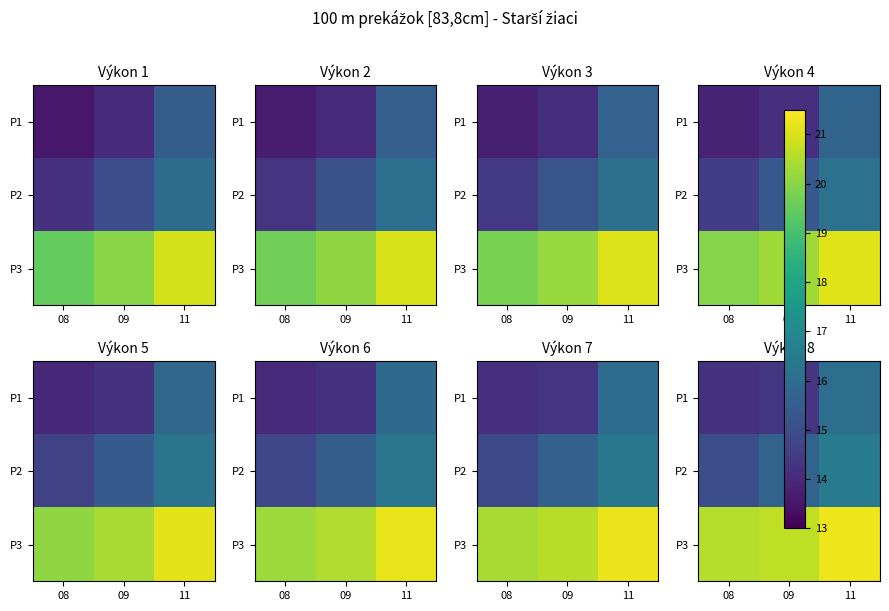

Count the number of categories in the chart.

3